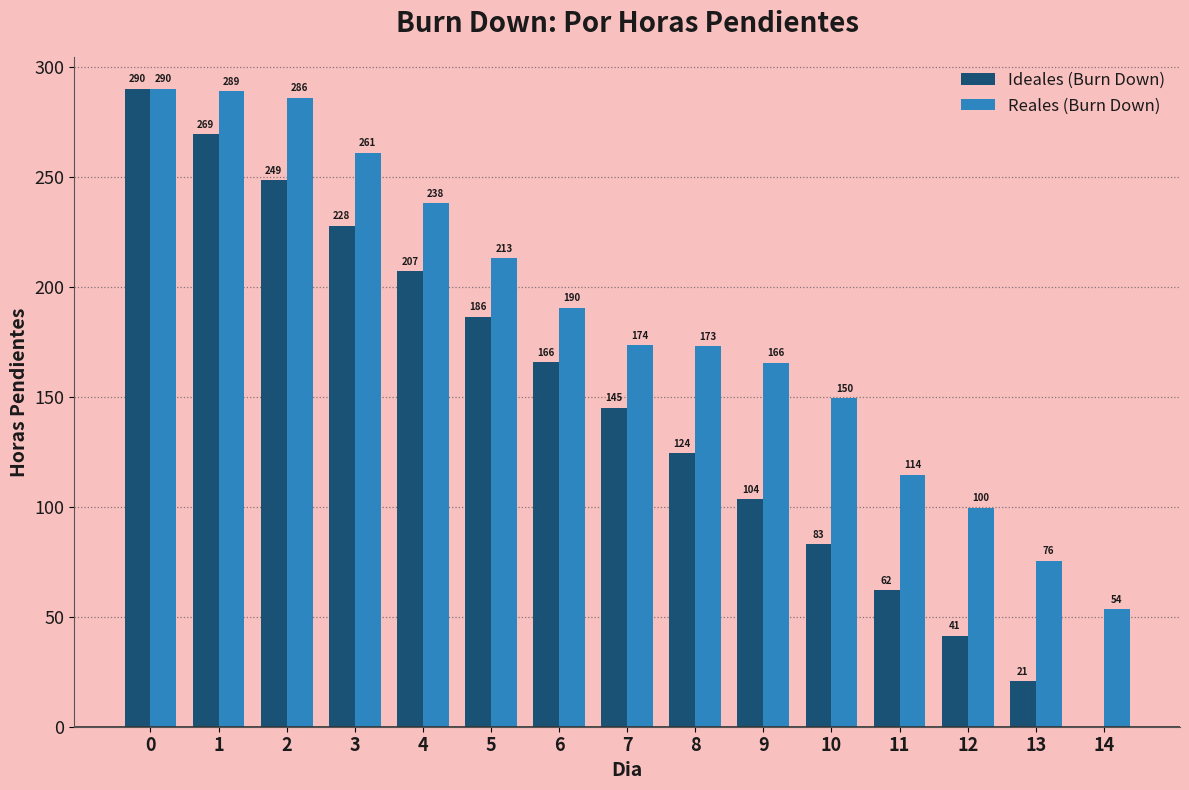

How many values in Ideales (Burn Down) are above zero?

14